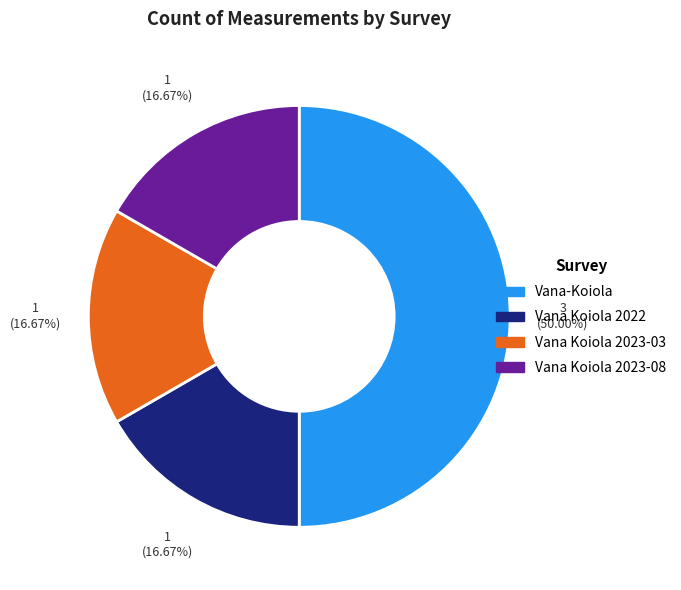

Do Vana Koiola 2023-03 and Vana Koiola 2022 together represent more than half of the pie?

No